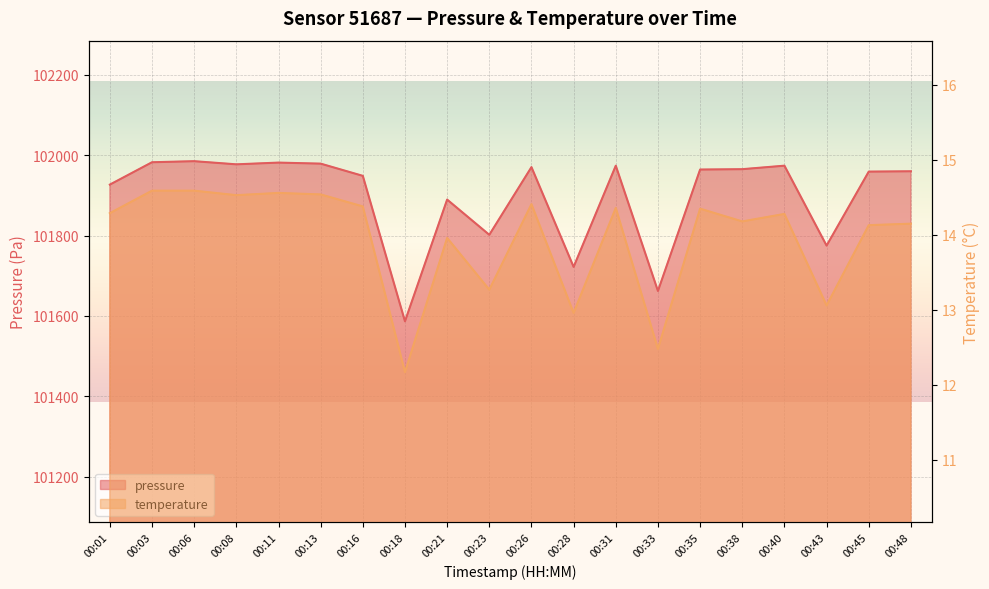

What is the average value of the temperature series?

14.0